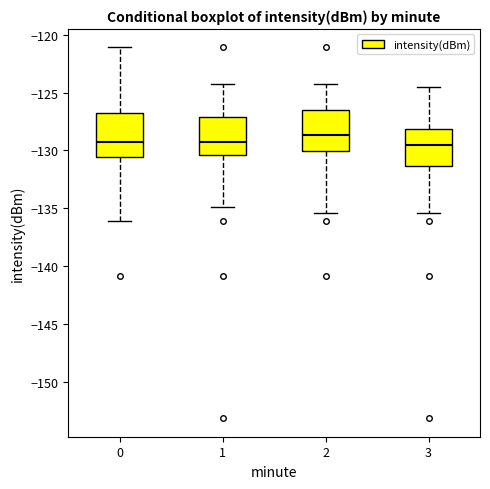

Reading left to right, read every box against the y-axis: the position of its median line, the range the box covers, and the ends of its whiskers. The values are not printed on the chart, so give them approximately, as read against the axis.

0: median -129.5, box -130.5 to -126.5, whiskers -136.0 to -121.0
1: median -129.5, box -130.5 to -127.0, whiskers -135.0 to -124.5
2: median -128.5, box -130.0 to -126.5, whiskers -135.5 to -124.5
3: median -129.5, box -131.5 to -128.0, whiskers -135.5 to -124.5